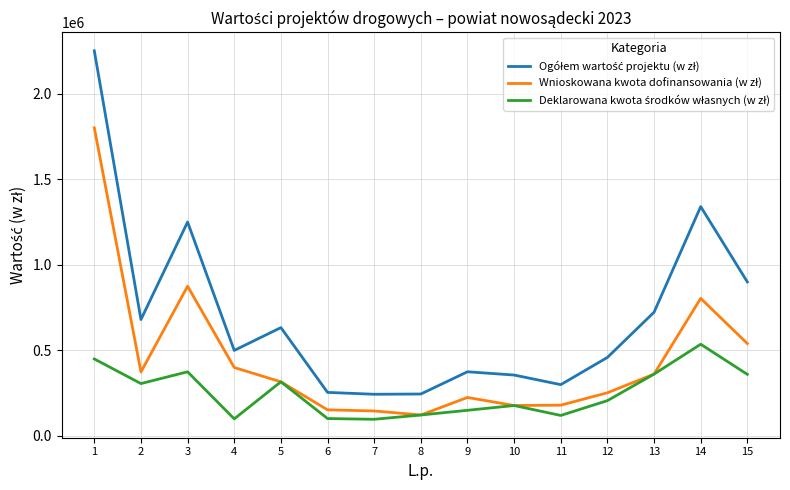

The value of Wnioskowana kwota dofinansowania (w zł) at 1 is 1800002.0. True or false?

True